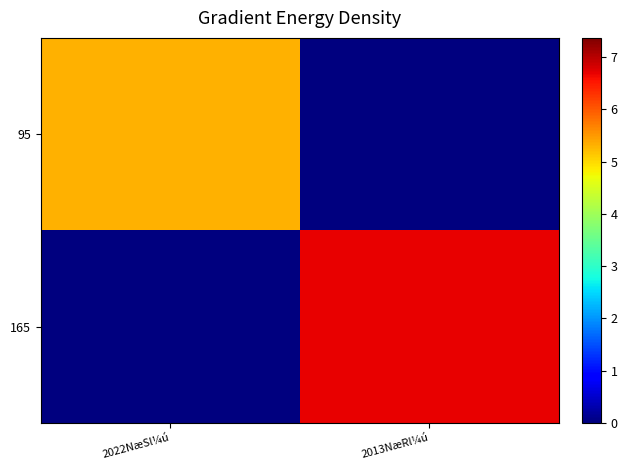

How many categories are shown in the chart?

2